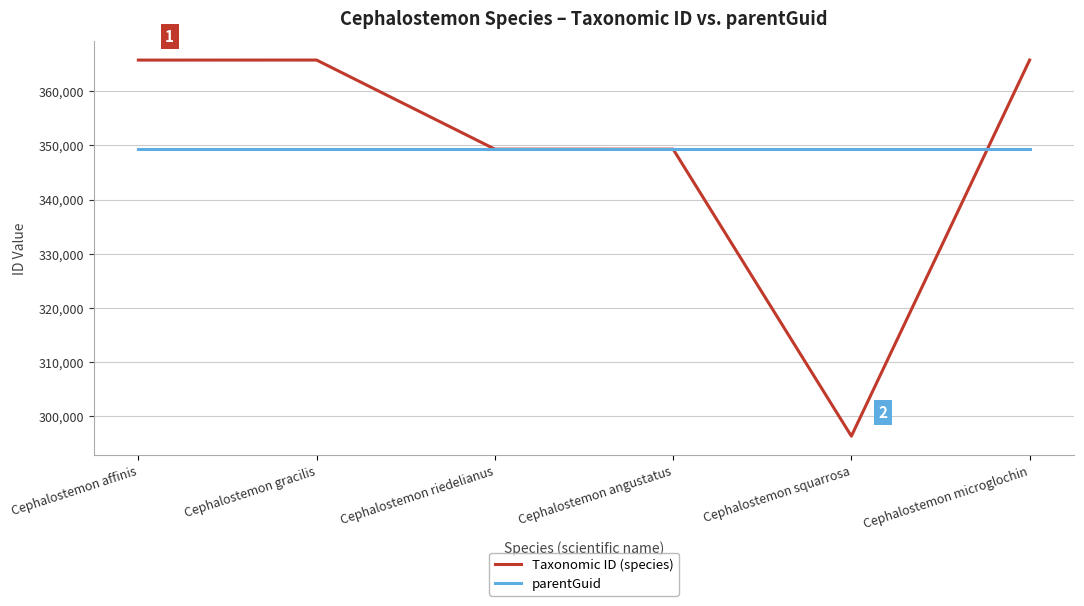

Does the chart display data point markers on the line(s)?

No